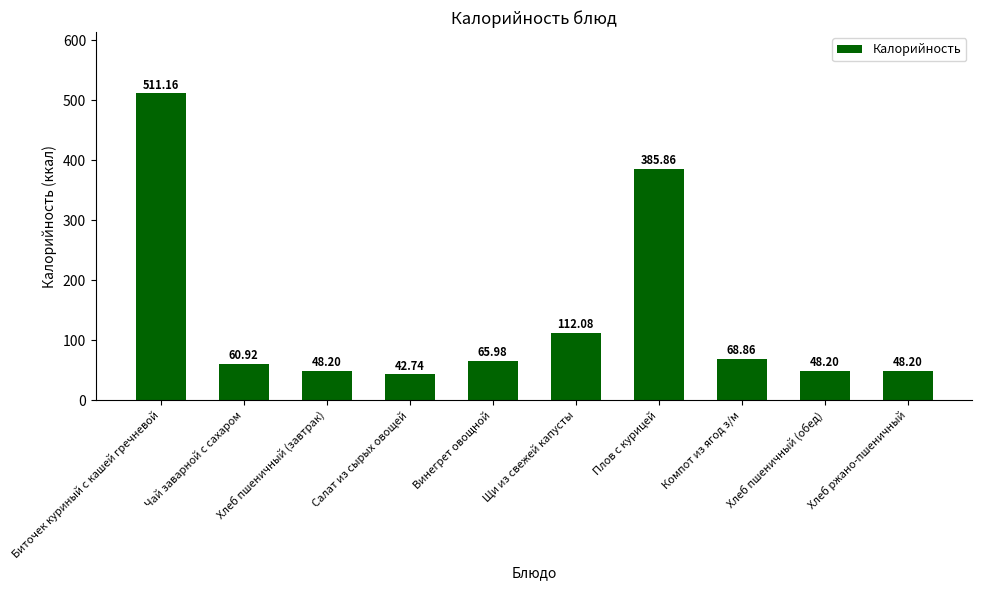

Reading left to right, list all the values displayed in this chart.

Биточек куриный с кашей гречневой=511.2	Чай заварной с сахаром=60.9	Хлеб пшеничный (завтрак)=48.2	Салат из сырых овощей=42.7	Винегрет овощной=66.0	Щи из свежей капусты=112.1	Плов с курицей=385.9	Компот из ягод з/м=68.9	Хлеб пшеничный (обед)=48.2	Хлеб ржано-пшеничный=48.2